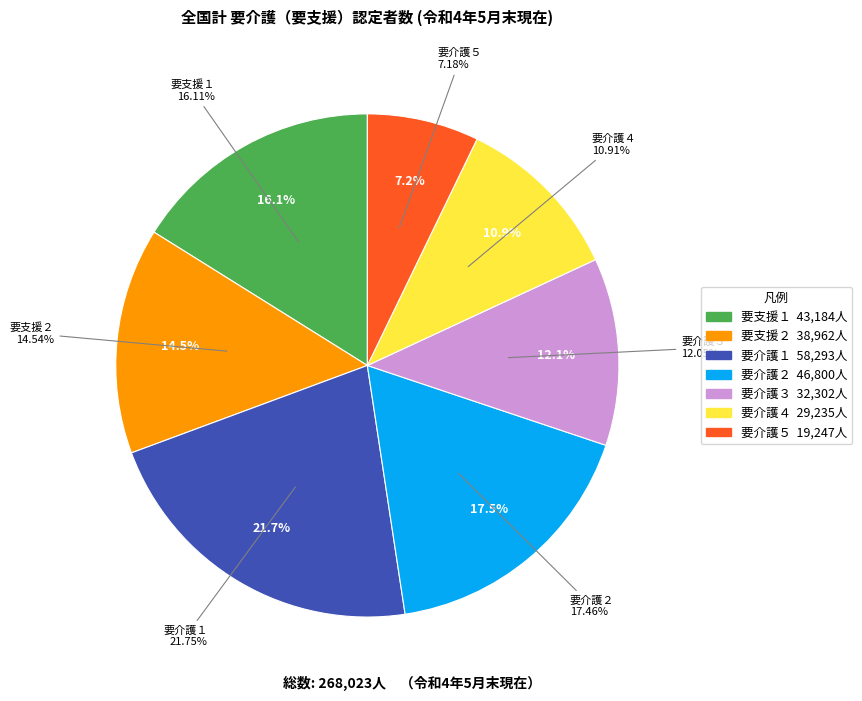

What portion of the pie excludes 要支援２?

85.5%